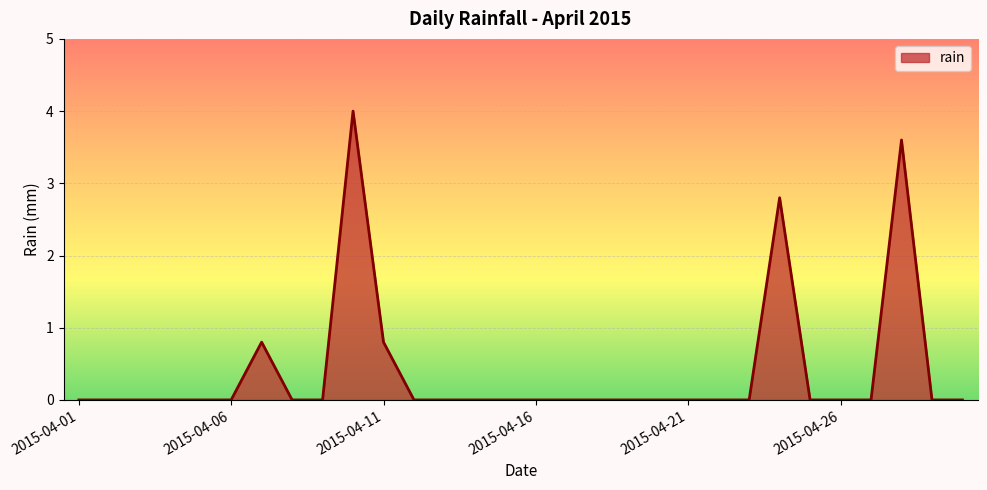

What is the greatest value displayed?

4.0